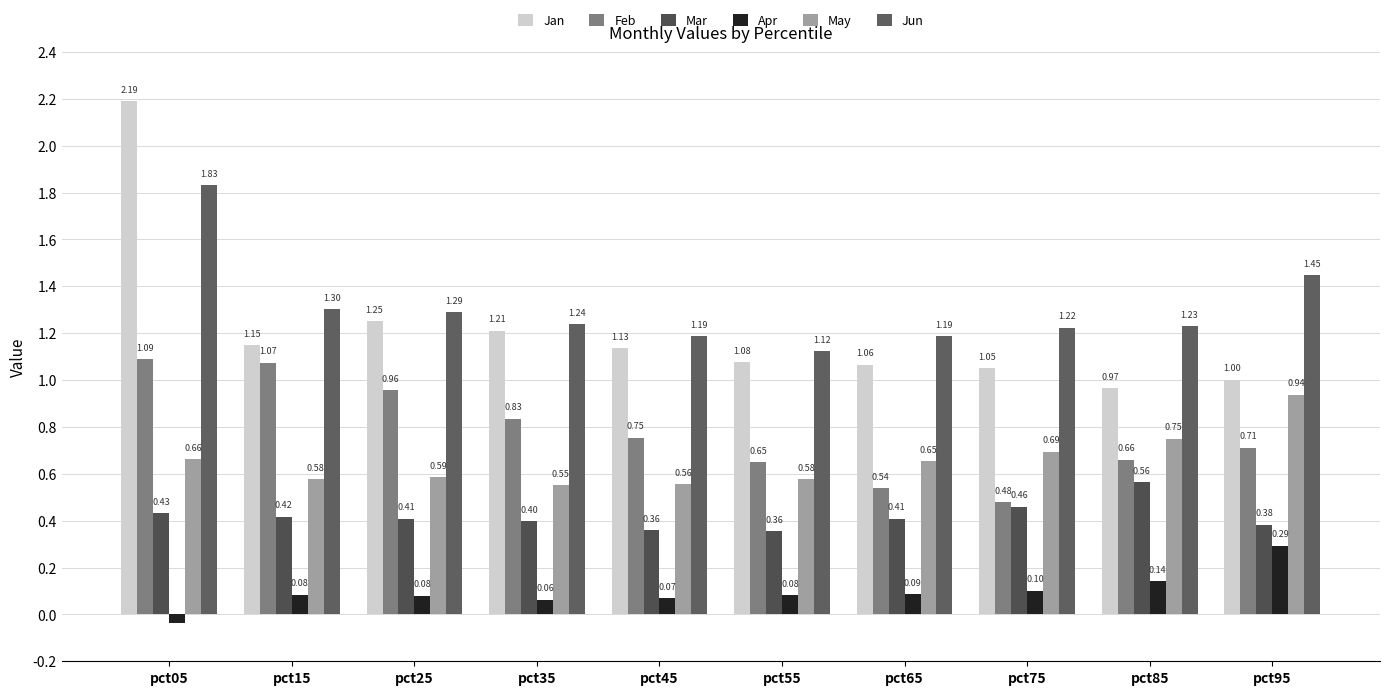

How many bars are there in total?

60